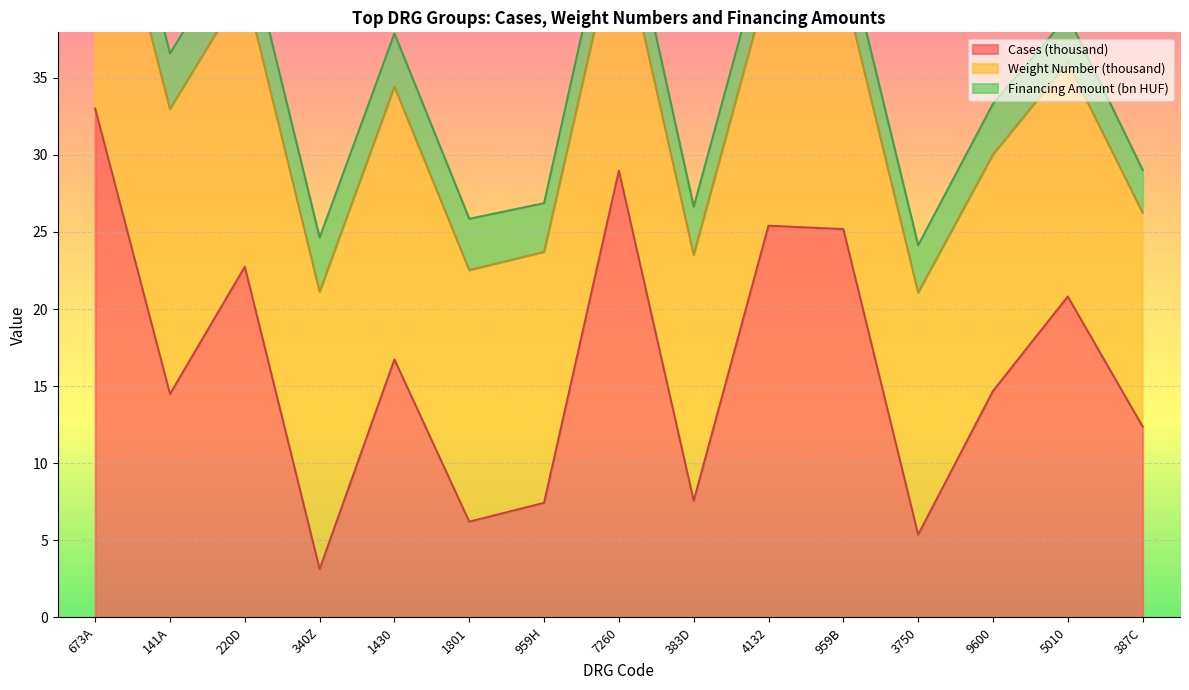

What is the maximum value for Cases (thousand)?

33.0